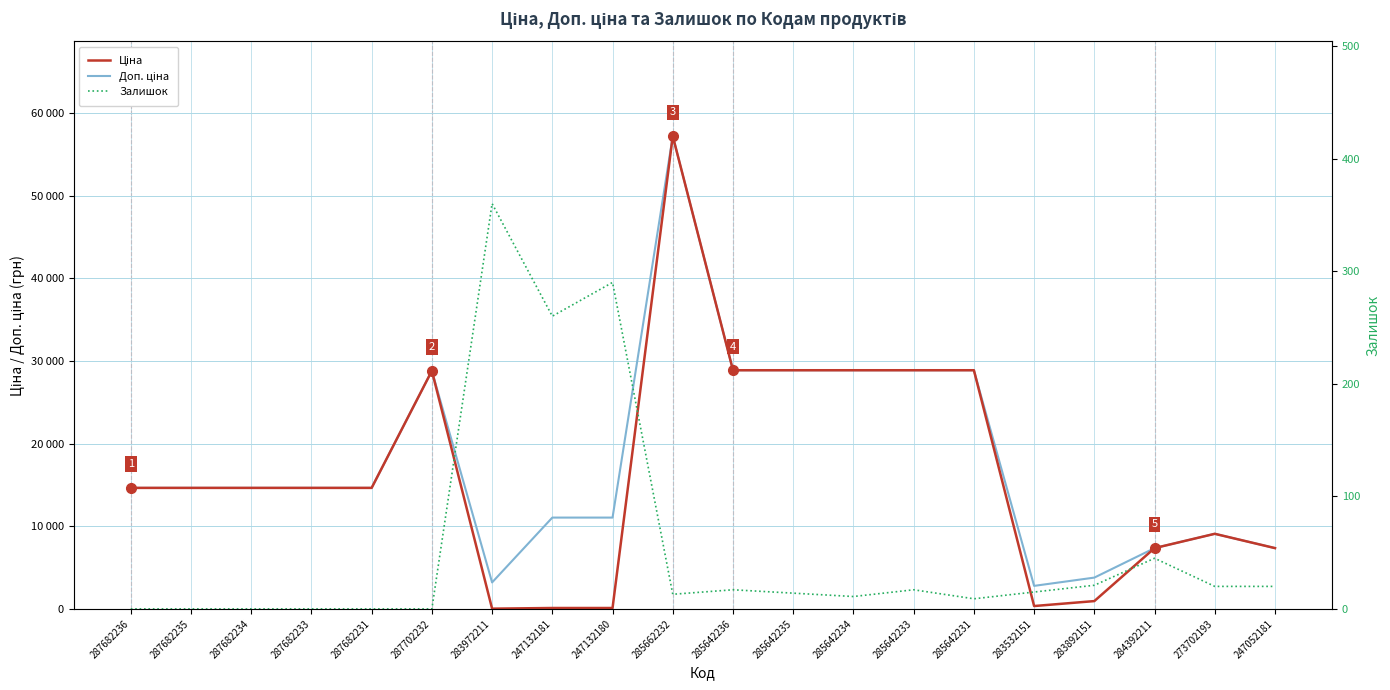

Does the chart have visible grid lines?

Yes